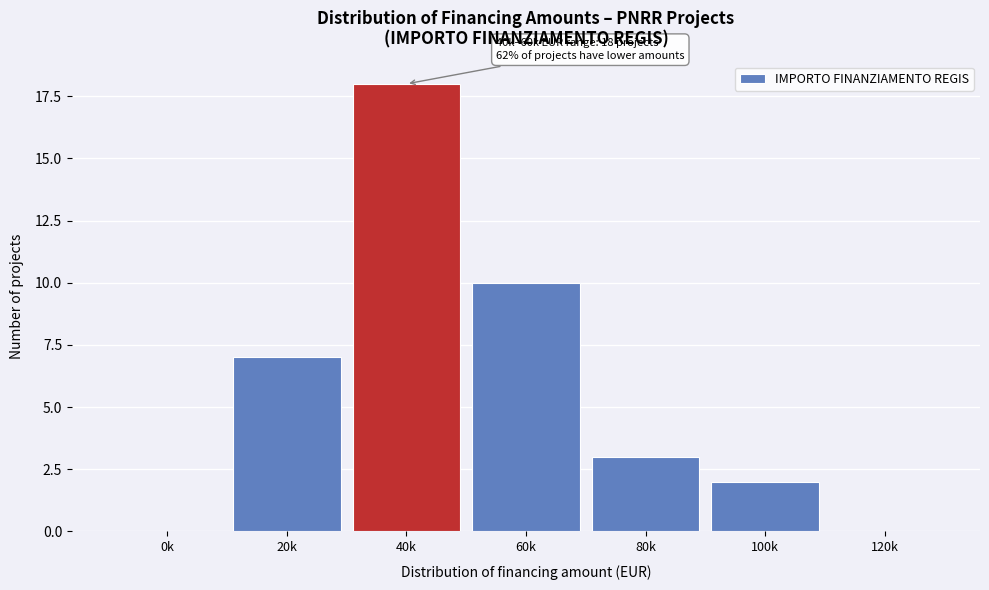

Reading right to left, extract all data points from this chart.

120k=0	100k=2	80k=3	60k=10	40k=18	20k=7	0k=0